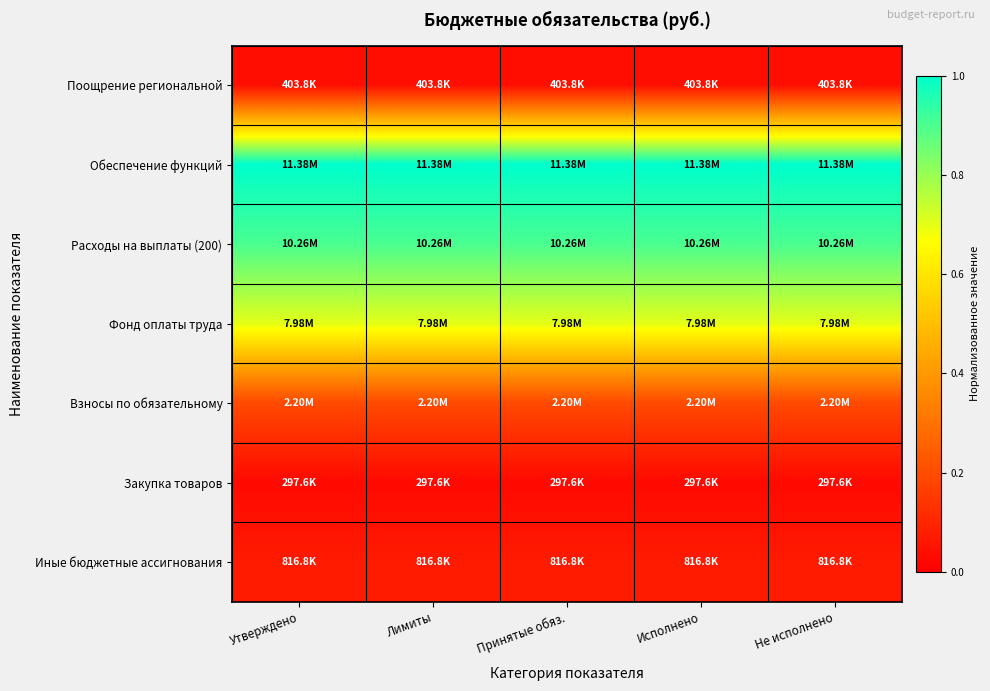

Reading left to right, what are all the values shown in this chart?

Поощрение региональной: Утверждено=0.0	Лимиты=0.0	Принятые обяз.=0.0	Исполнено=0.0	Не исполнено=0.0
Обеспечение функций: Утверждено=1.0	Лимиты=1.0	Принятые обяз.=1.0	Исполнено=1.0	Не исполнено=1.0
Расходы на выплаты (200): Утверждено=0.9	Лимиты=0.9	Принятые обяз.=0.9	Исполнено=0.9	Не исполнено=0.9
Фонд оплаты труда: Утверждено=0.7	Лимиты=0.7	Принятые обяз.=0.7	Исполнено=0.7	Не исполнено=0.7
Взносы по обязательному: Утверждено=0.2	Лимиты=0.2	Принятые обяз.=0.2	Исполнено=0.2	Не исполнено=0.2
Закупка товаров: Утверждено=0.0	Лимиты=0.0	Принятые обяз.=0.0	Исполнено=0.0	Не исполнено=0.0
Иные бюджетные ассигнования: Утверждено=0.1	Лимиты=0.1	Принятые обяз.=0.1	Исполнено=0.1	Не исполнено=0.1